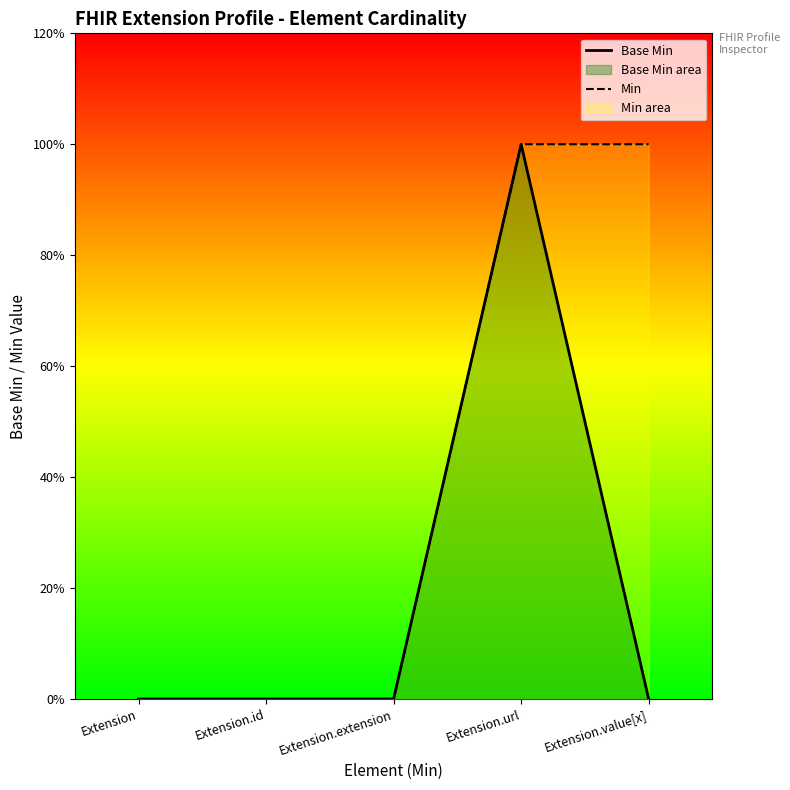

List the labels in order of Min value, smallest first.

Extension, Extension.id, Extension.extension, Extension.url, Extension.value[x]